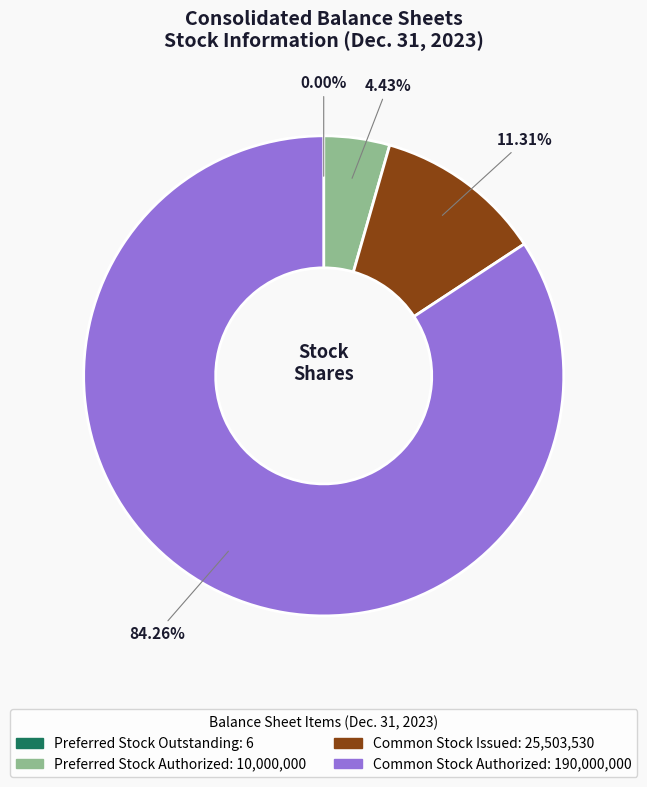

What is the largest slice in the pie chart?

Common stock, authorized